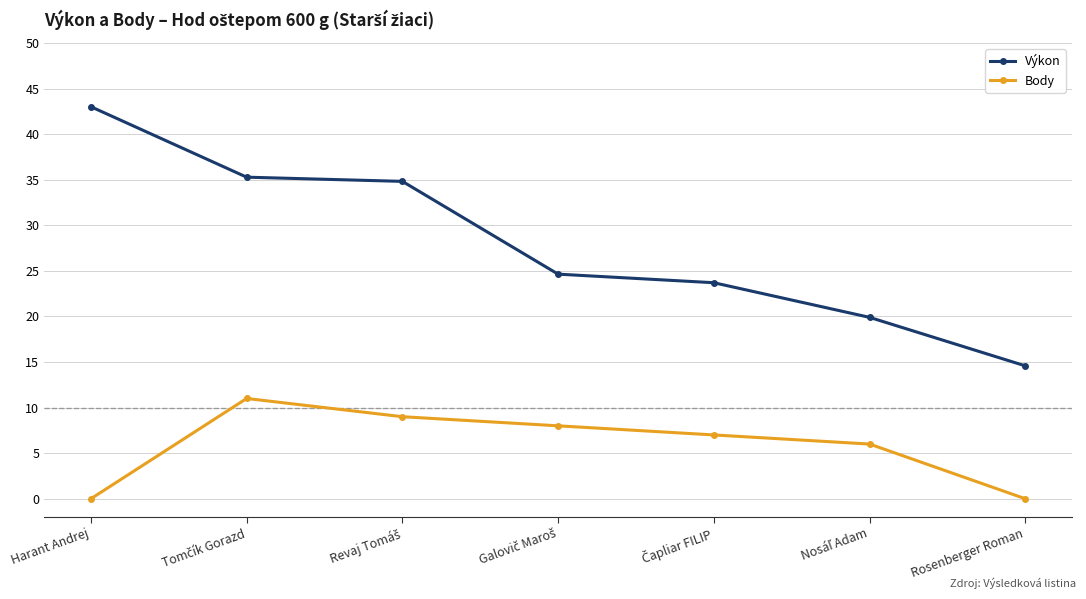

Reading left to right, extract all data points from this chart.

Výkon: 43.0	35.3	34.8	24.6	23.7	19.9	14.6
Body: 0.0	11.0	9.0	8.0	7.0	6.0	0.0